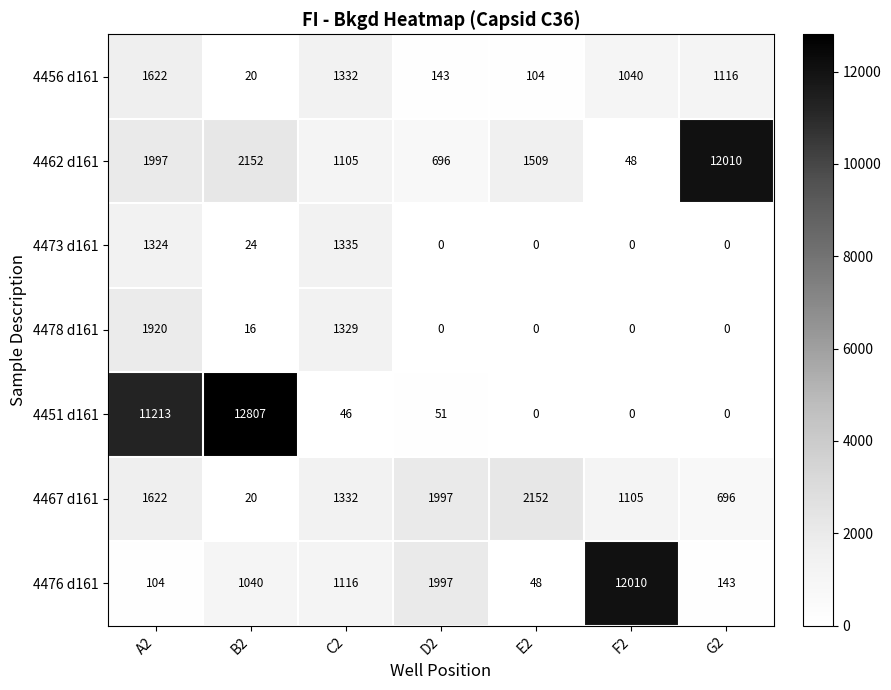

What is the maximum value shown in the chart?

12807